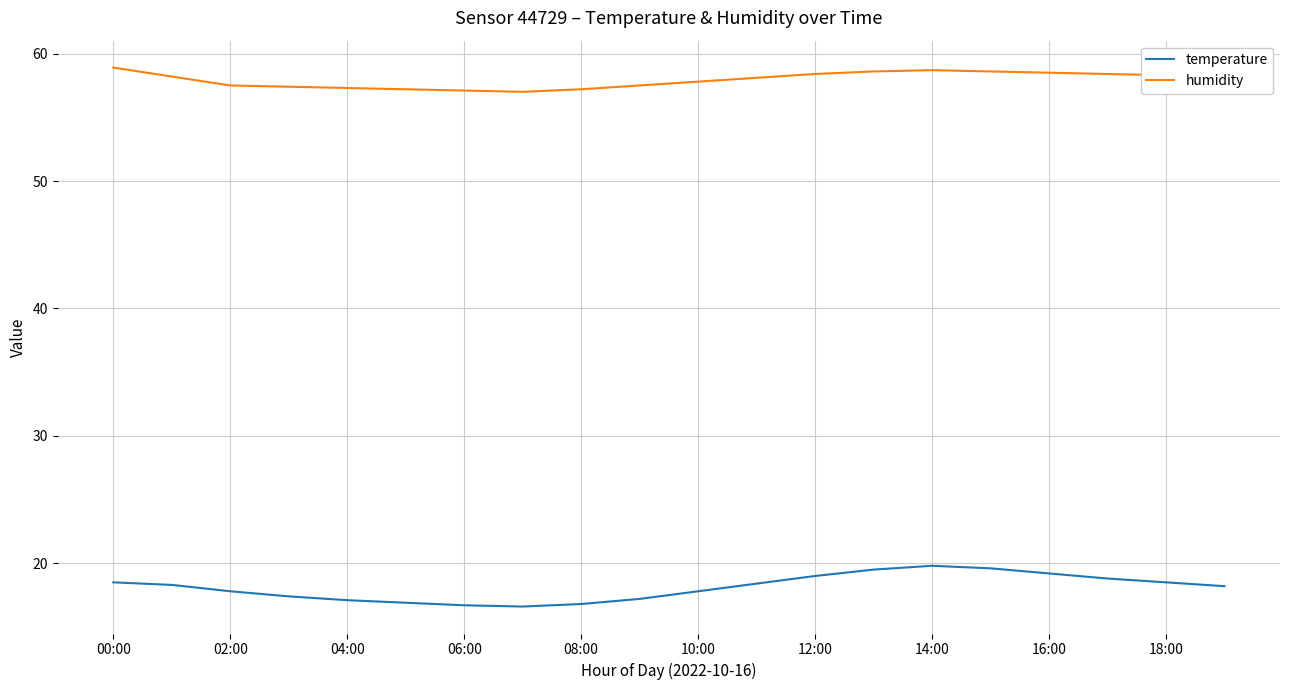

What is the maximum value for temperature?

19.8